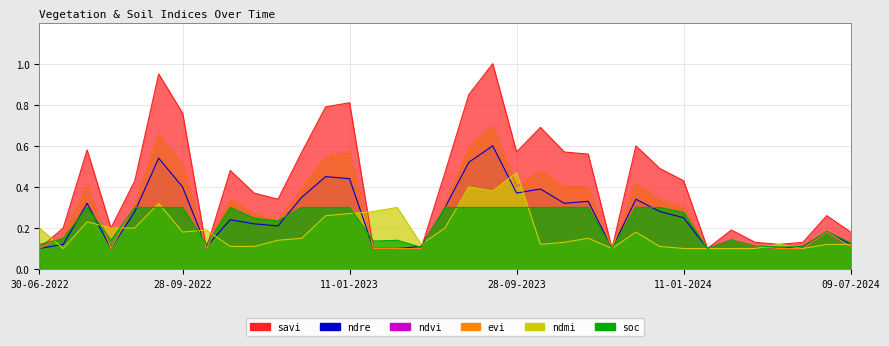

True or false: evi has a value of 0.2 at 30-06-2023.

False